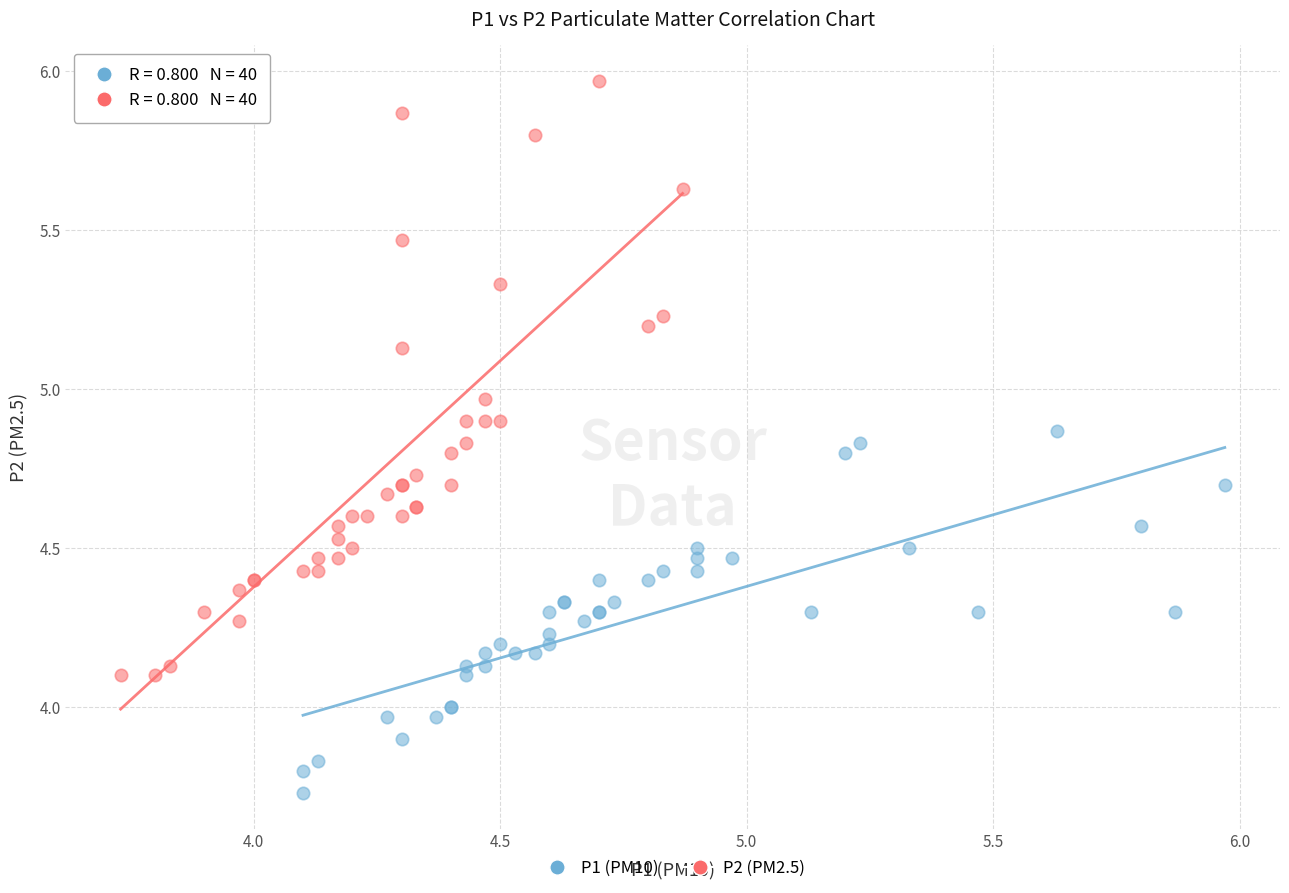

What are all the series names shown in the legend?

P1 (PM10), P2 (PM2.5)